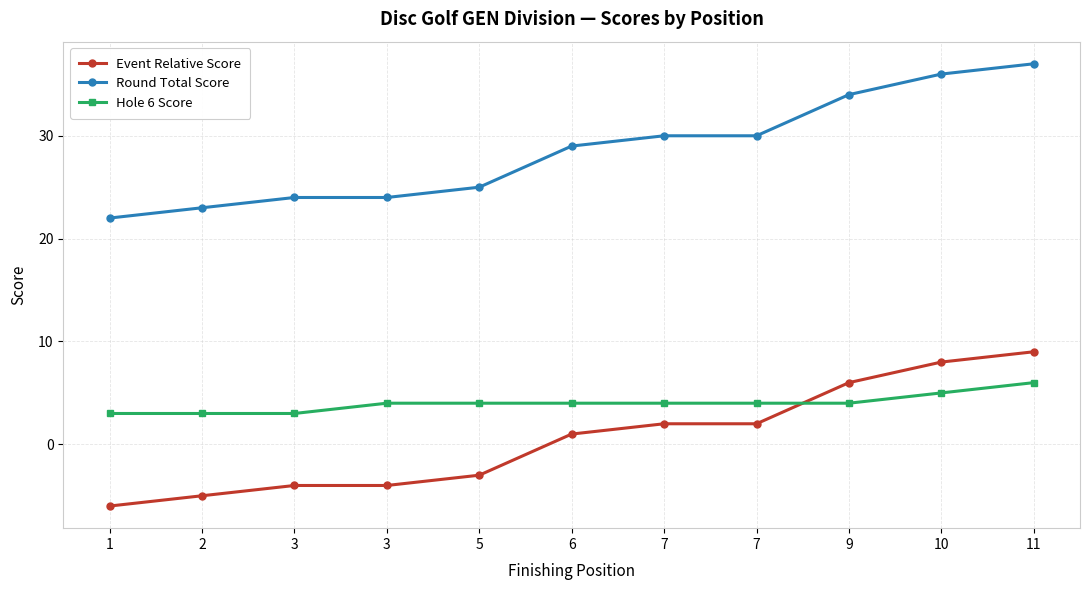

How many lines are shown in the chart?

3